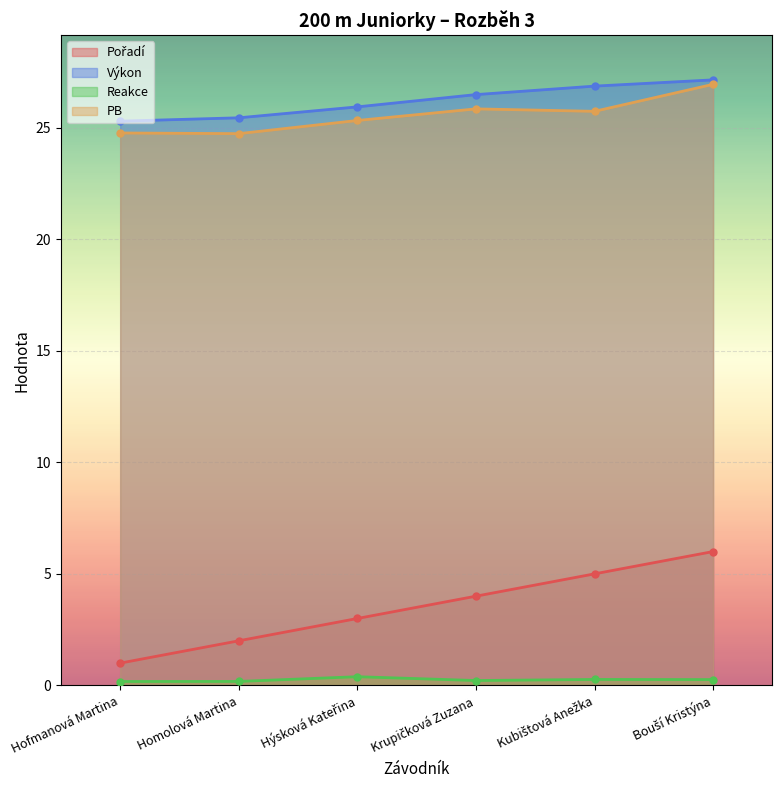

True or false: PB has a value of 39.1 at Kubištová Anežka.

False